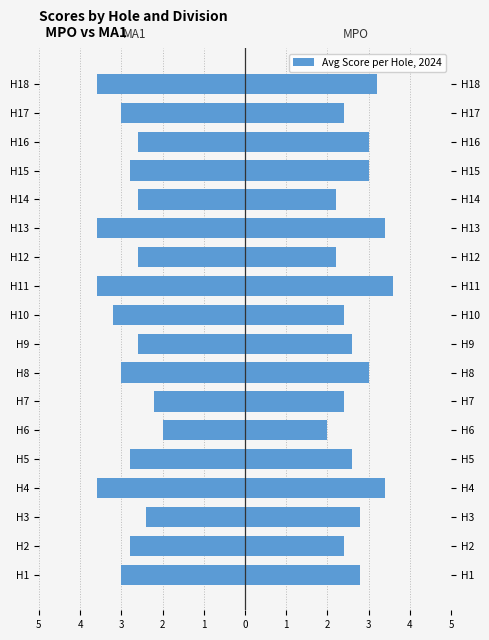

What is the difference between the highest and lowest values at H17?

5.4